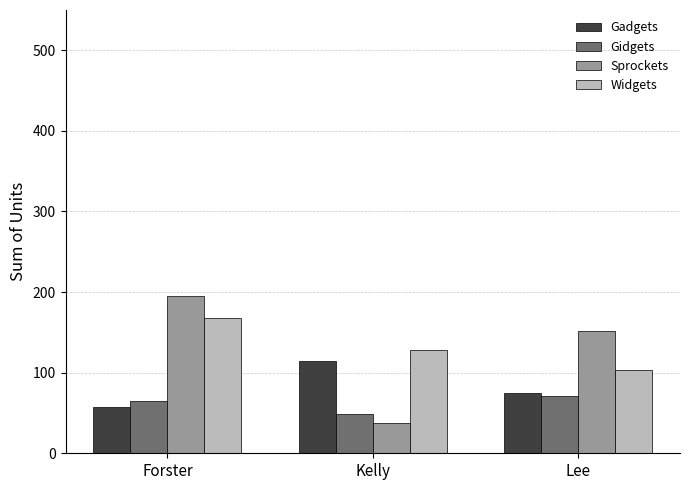

Between Kelly and Lee, which series saw the biggest shift?

Sprockets